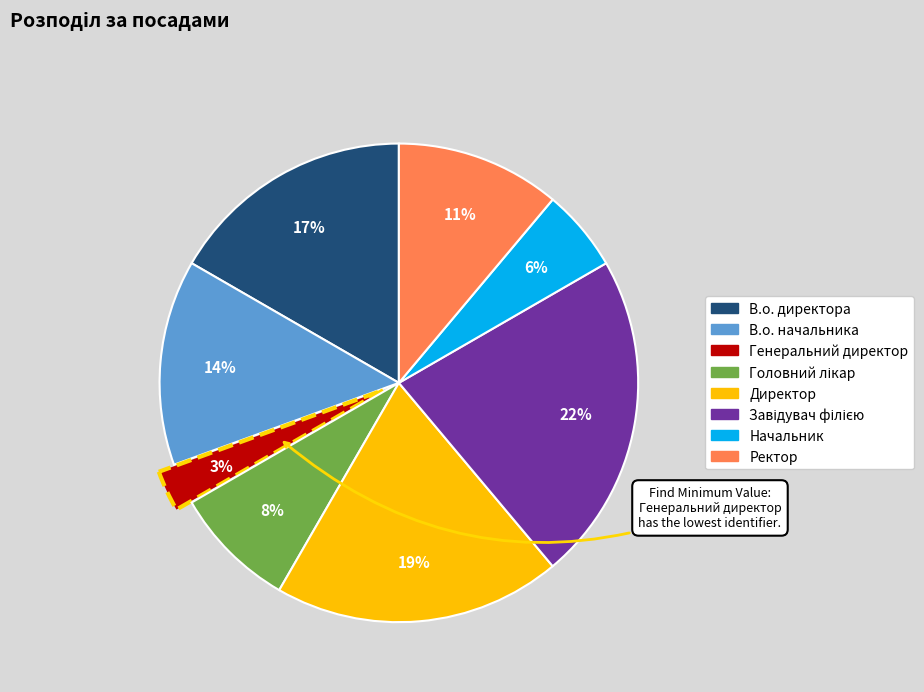

Which slice is the smallest?

Генеральний директор